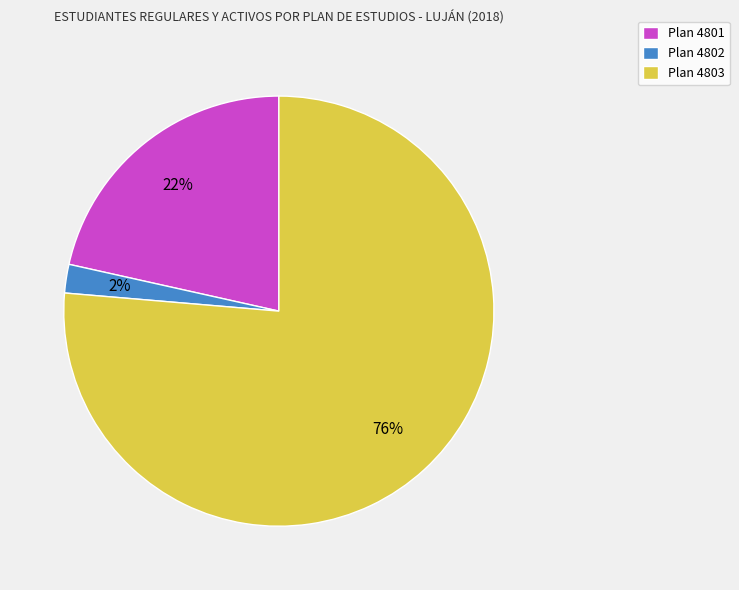

The Plan 4802 slice represents 2% of the pie. True or false?

True